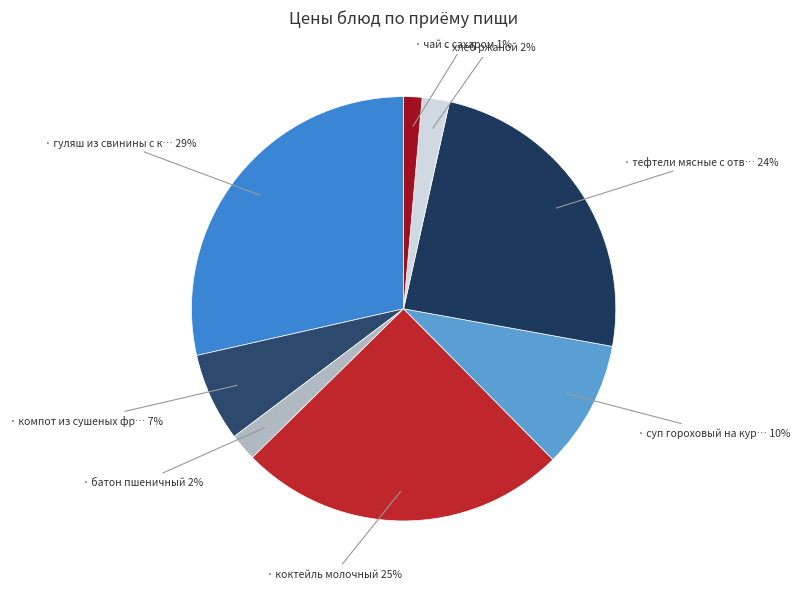

Does any single category account for the majority?

No